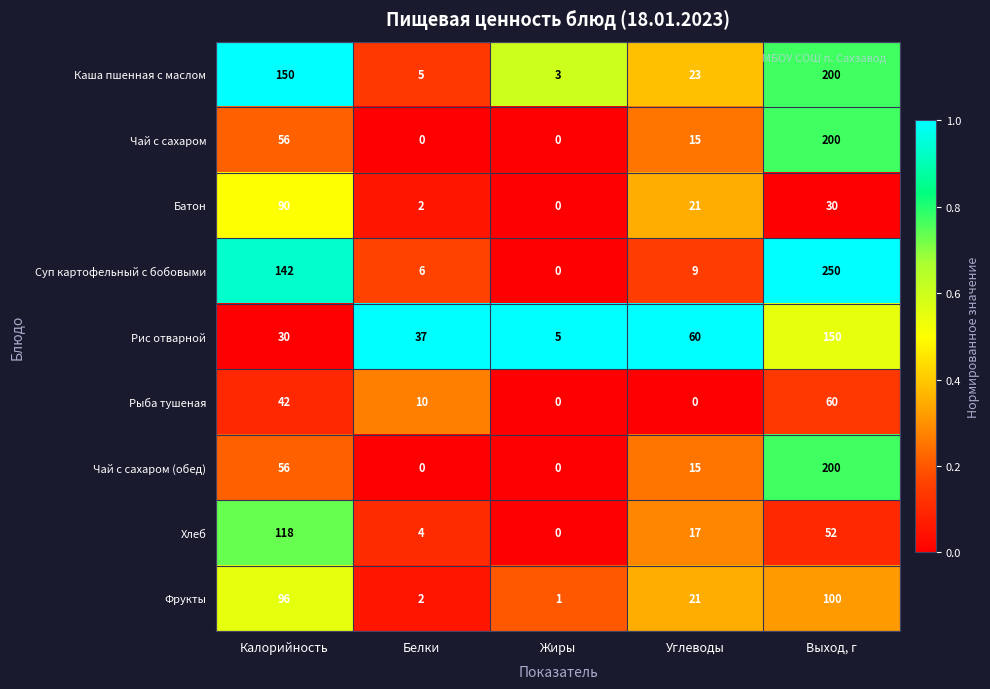

What is the difference between the maximum and second lowest values in the Чай с сахаром (обед) series?

200